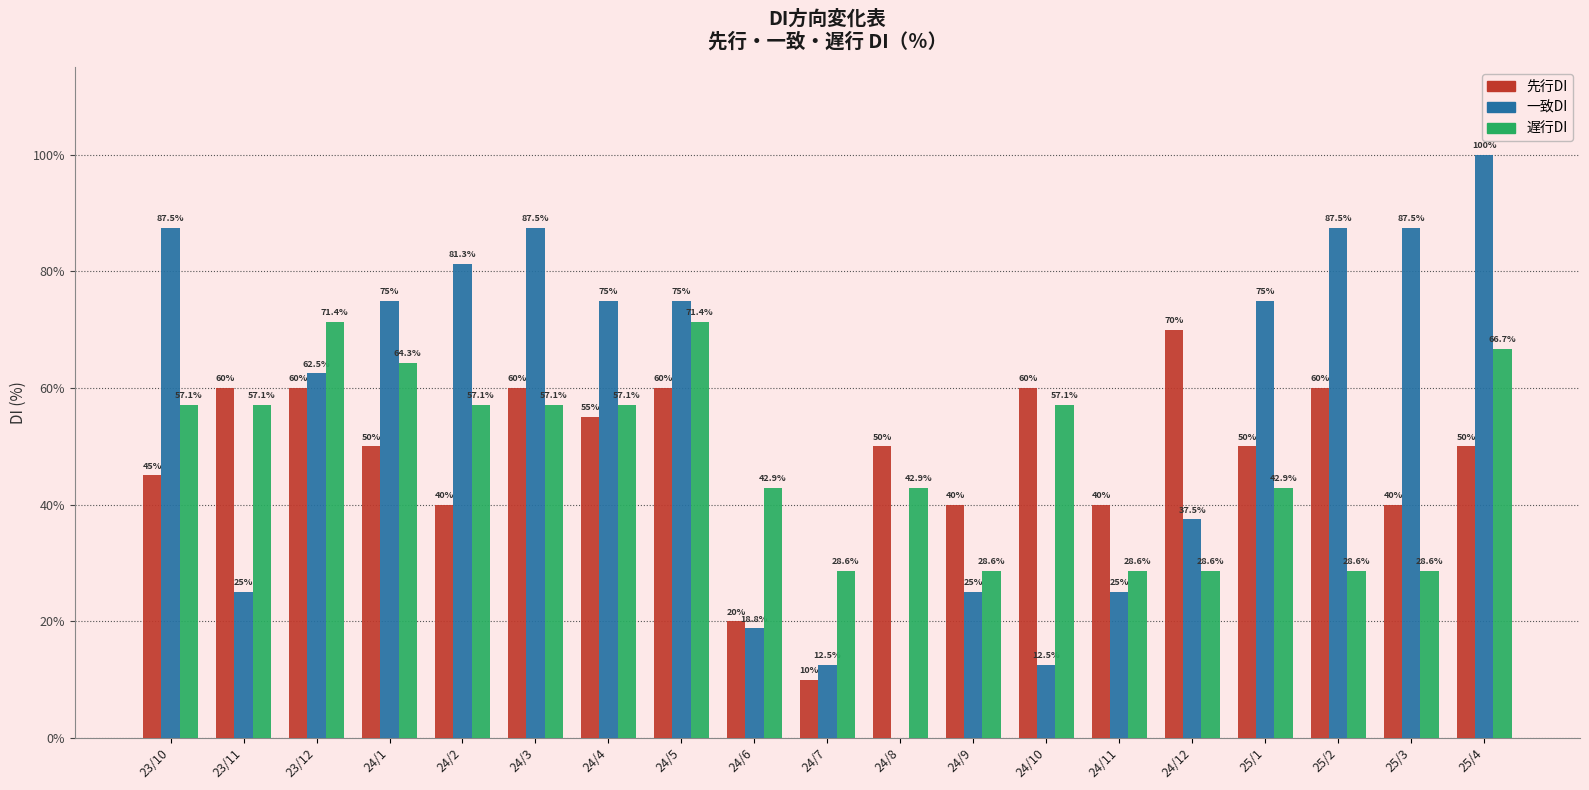

What is the sum of the 一致DI values at 24/3 and 24/1?

162.5